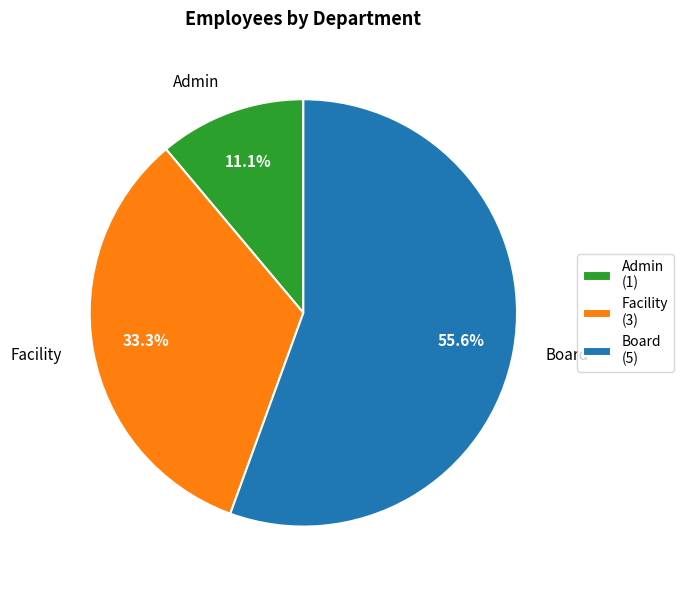

Is there a majority slice in this chart?

Yes